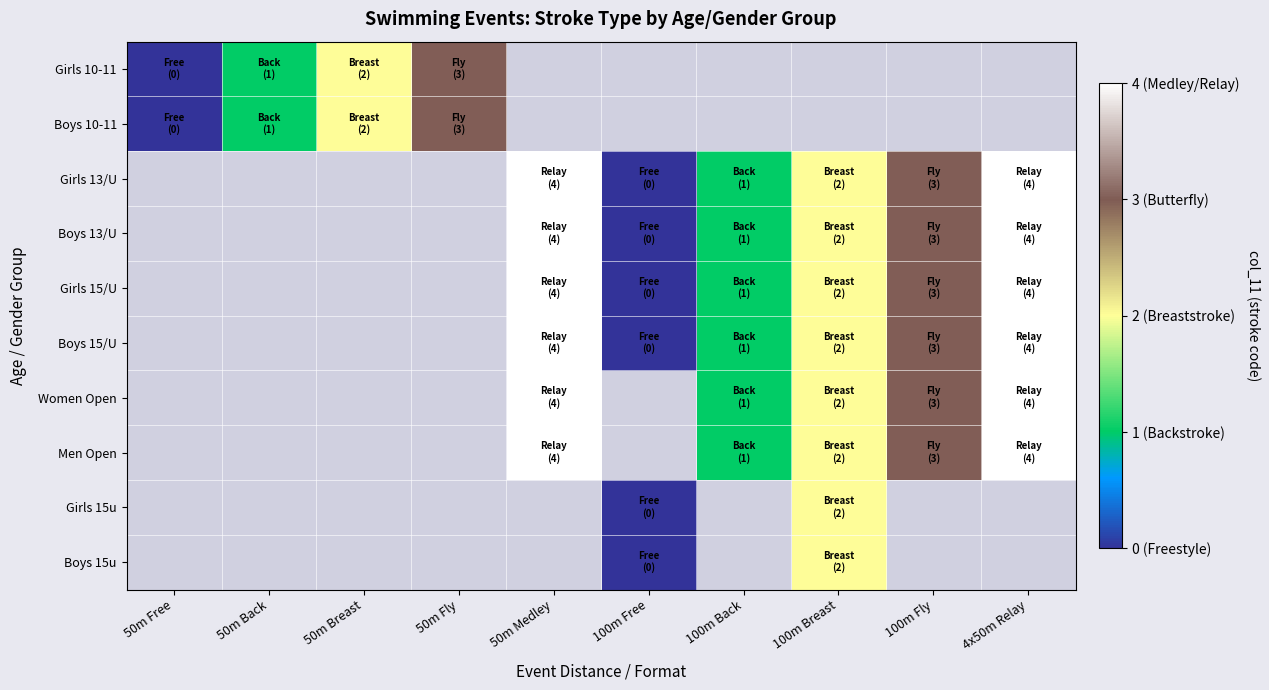

Rank the series at 4x50m Relay from highest to lowest value.

Girls 10-11, Boys 10-11, Girls 13/U, Boys 13/U, Girls 15/U, Boys 15/U, Women Open, Men Open, Girls 15u, Boys 15u